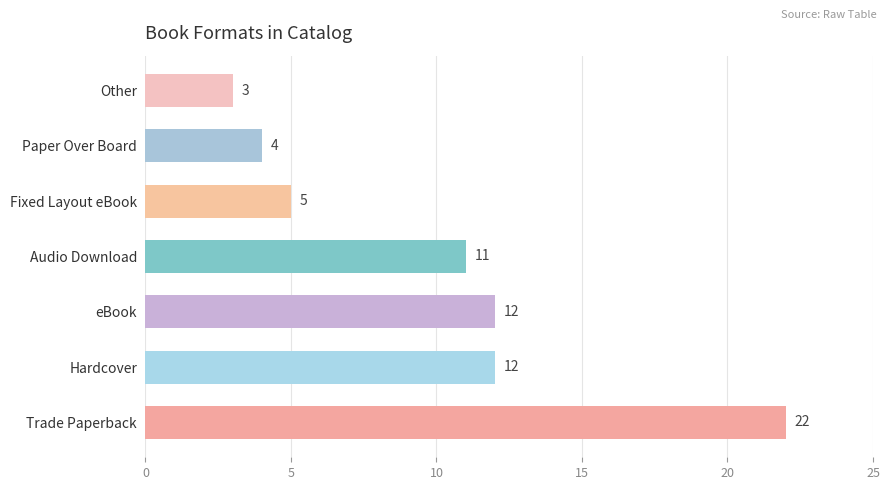

Between Hardcover and Audio Download, which is larger?

Hardcover